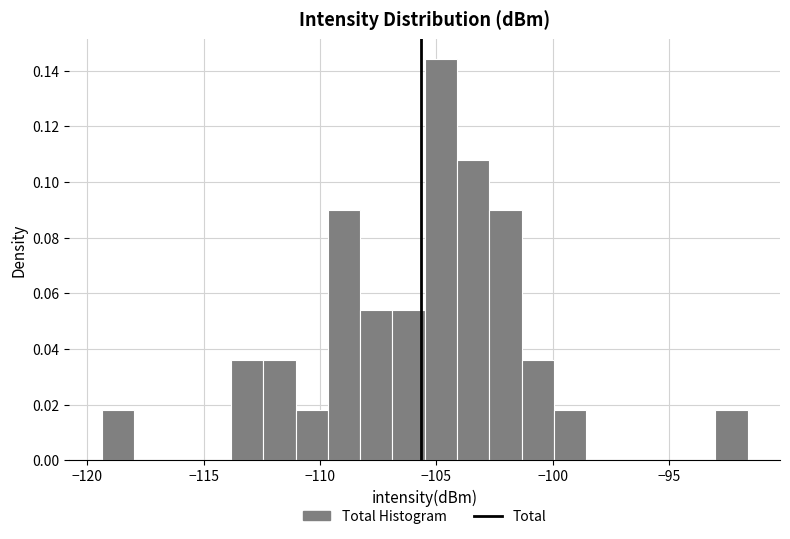

Around what value on the x-axis is the tallest bar? Give the approximate position of its centre, as read against the axis.

-105.0